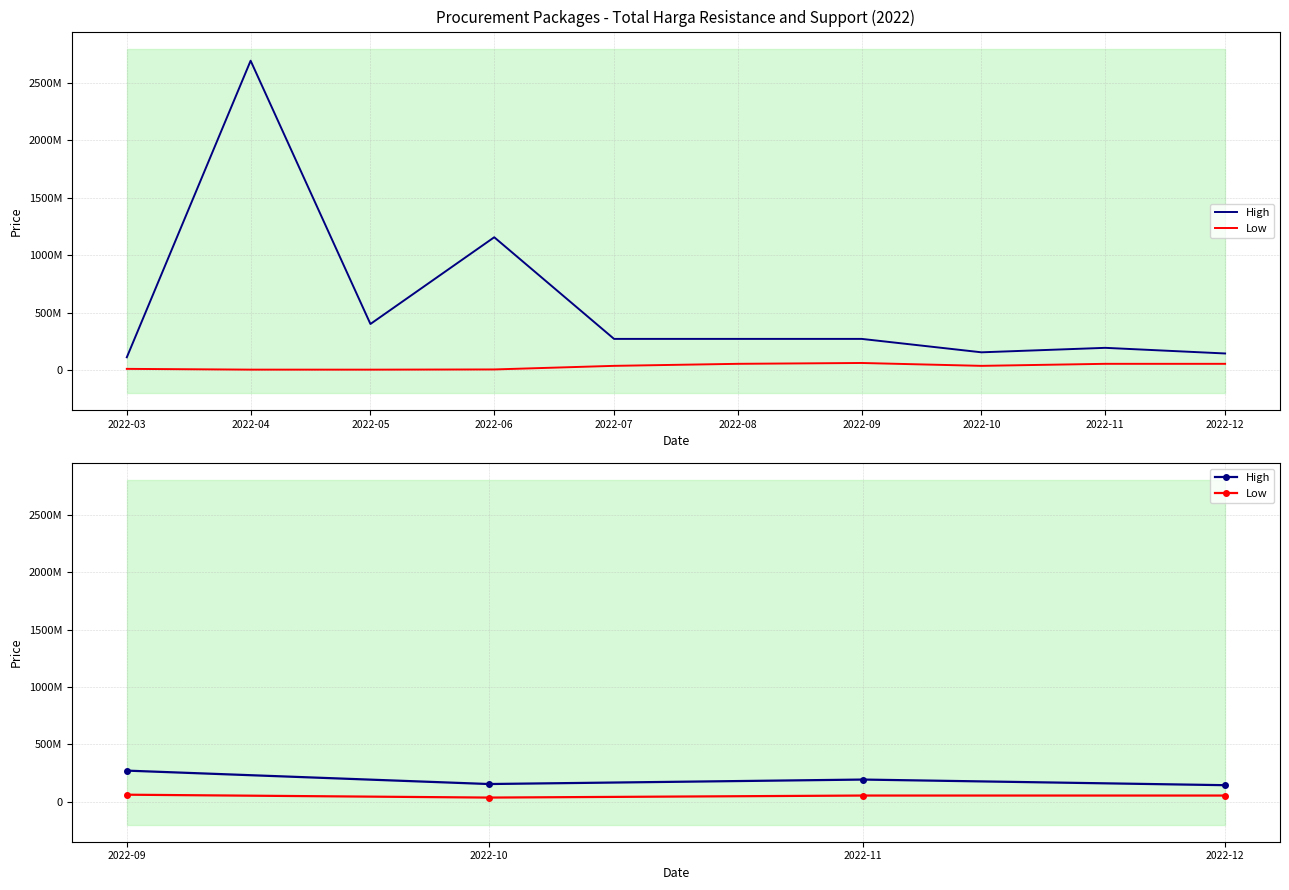

True or false: High has more than 1 interior local peaks.

False